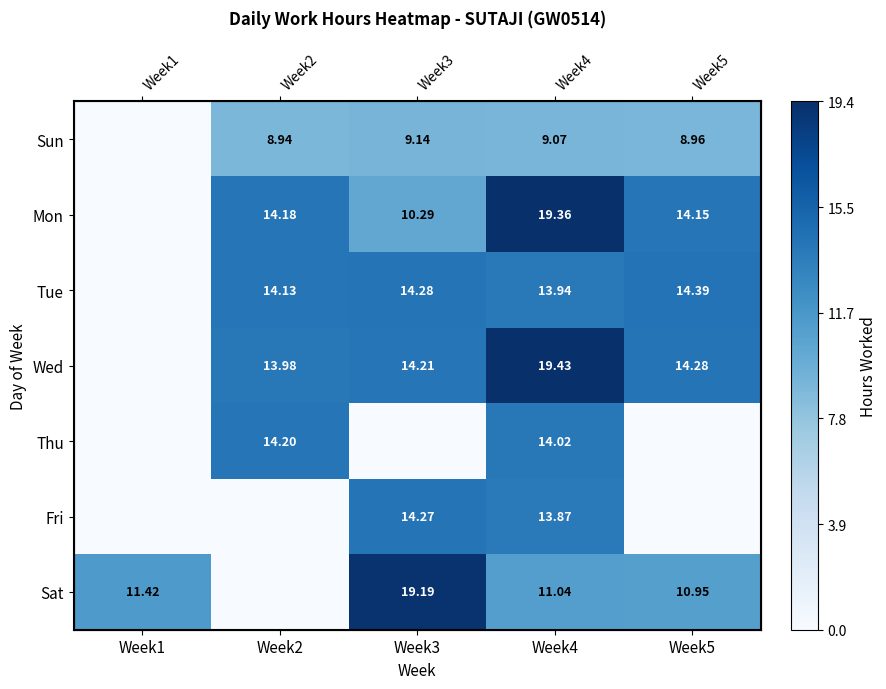

Is the value of Sun at Week2 greater than the value of Wed at Week2?

No